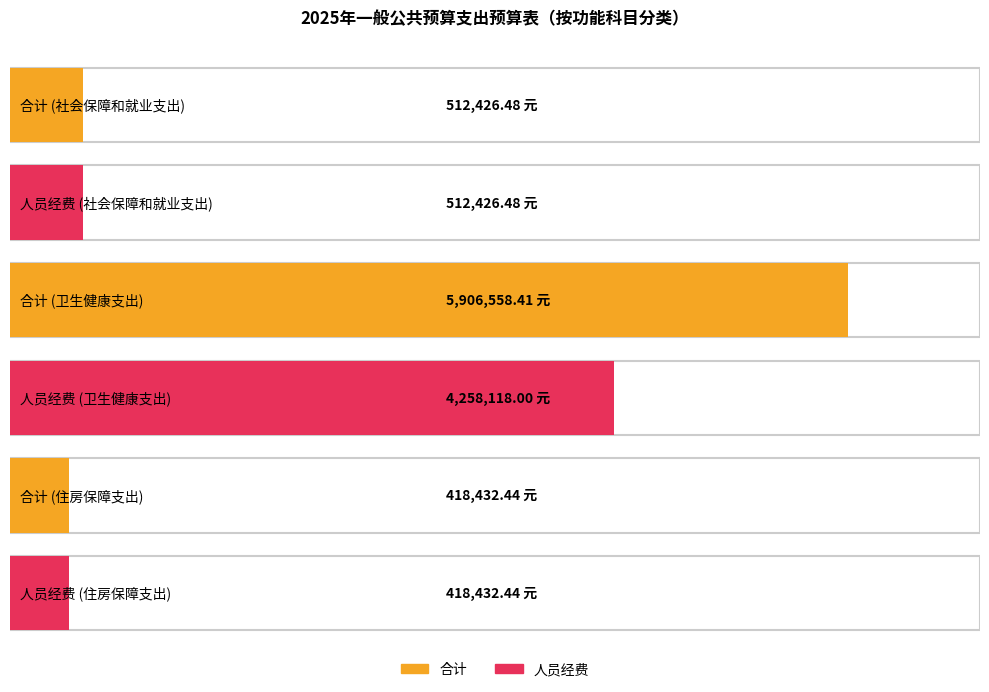

The 人员经费 series shows 512426.5 at 社会保障和就业支出. True or false?

True